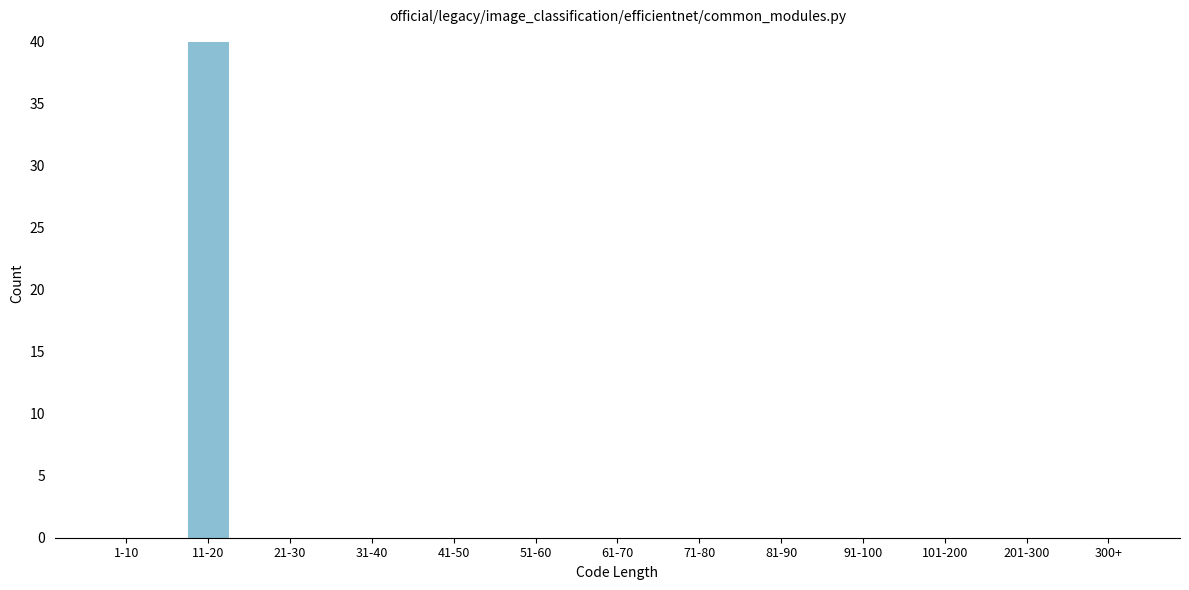

Reading left to right, extract all data points from this chart.

1-10=0	11-20=40	21-30=0	31-40=0	41-50=0	51-60=0	61-70=0	71-80=0	81-90=0	91-100=0	101-200=0	201-300=0	300+=0